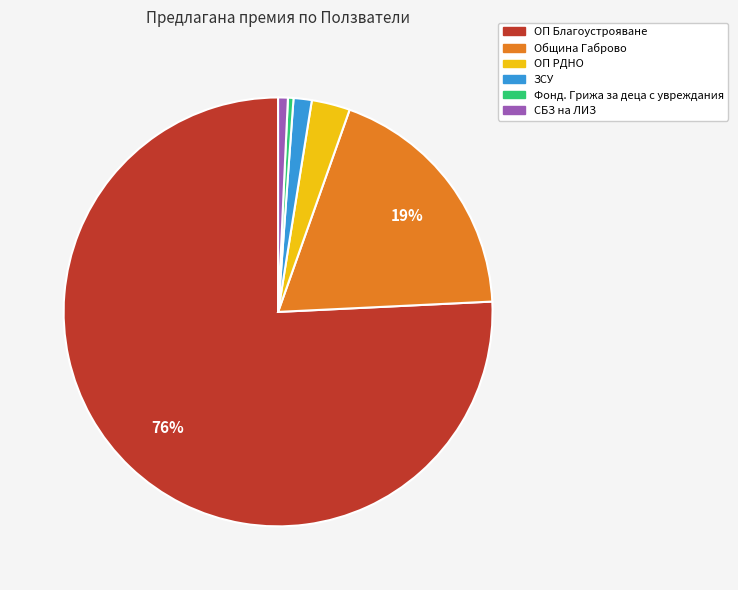

Between ОП Благоустрояване and ОП РДНО, which is larger?

ОП Благоустрояване